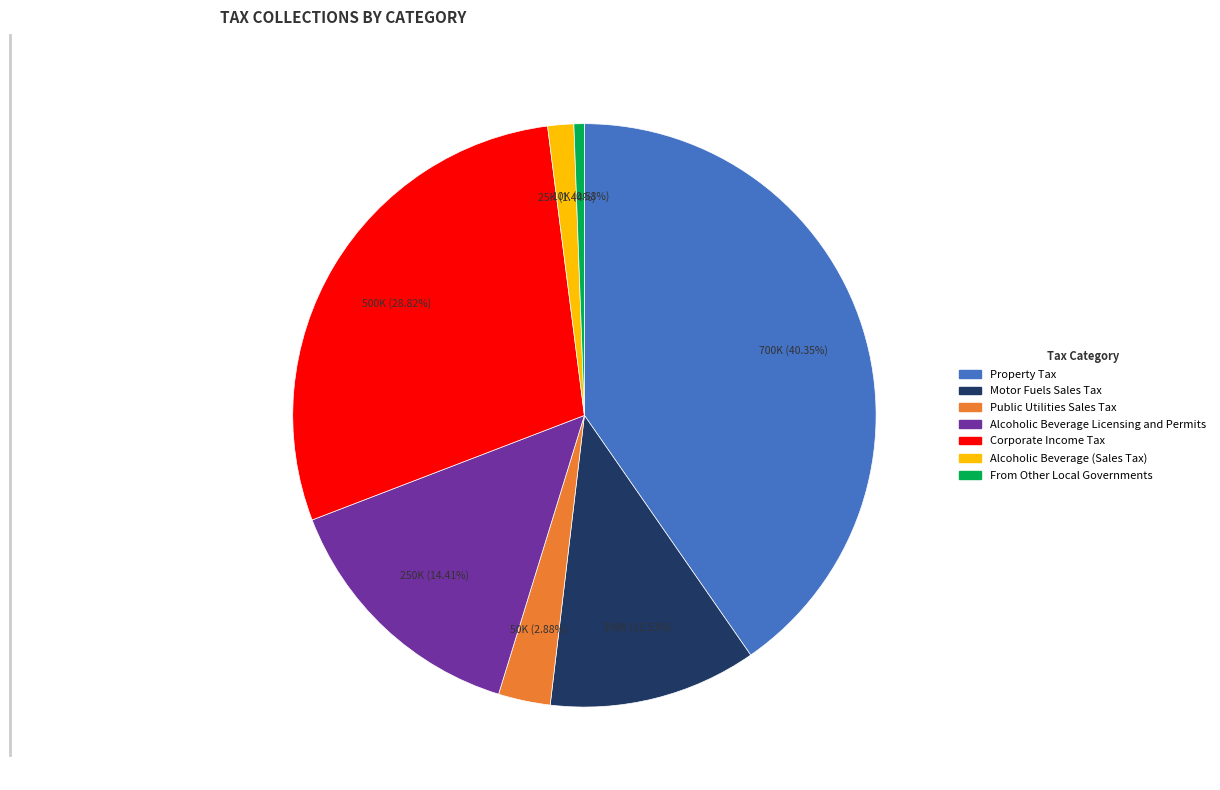

Count the number of slices in the pie.

7